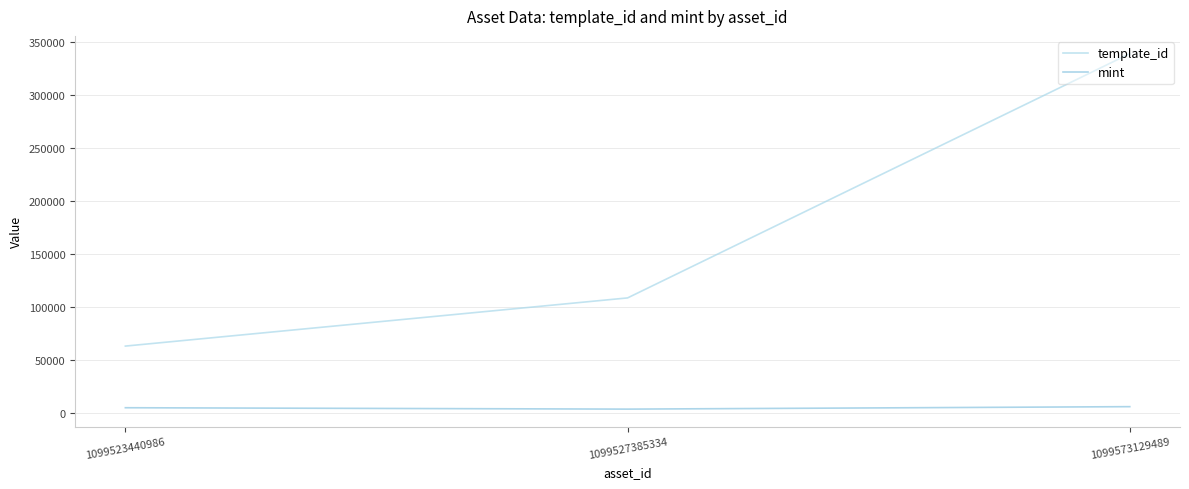

What is the spread (max minus min) of values at 1099527385334?

105062